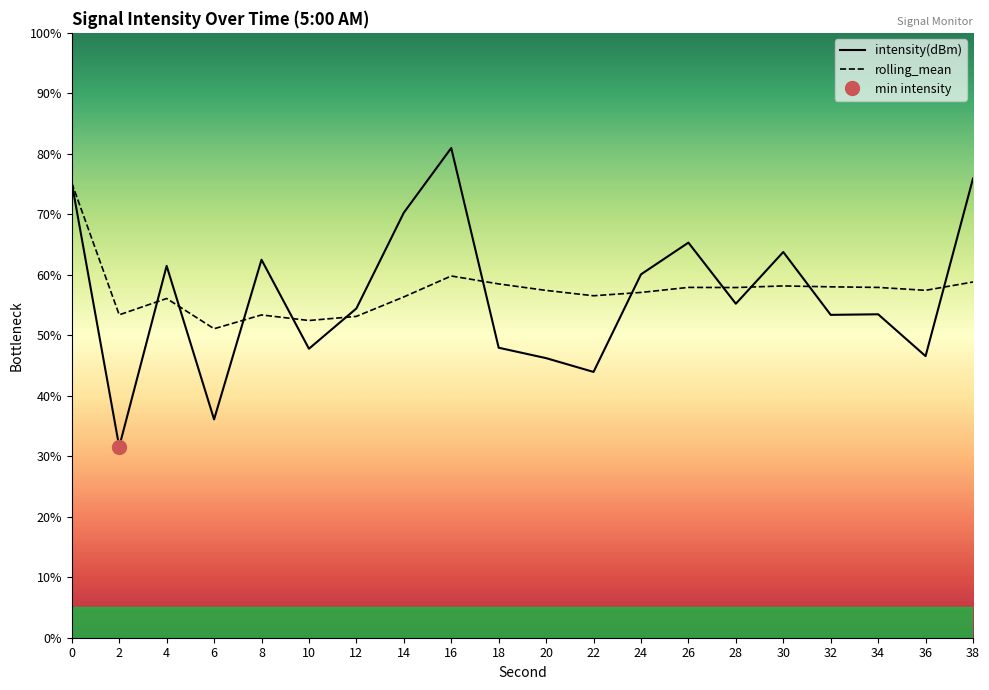

What is the value of the rolling_mean point at the 15th from the left?

57.9